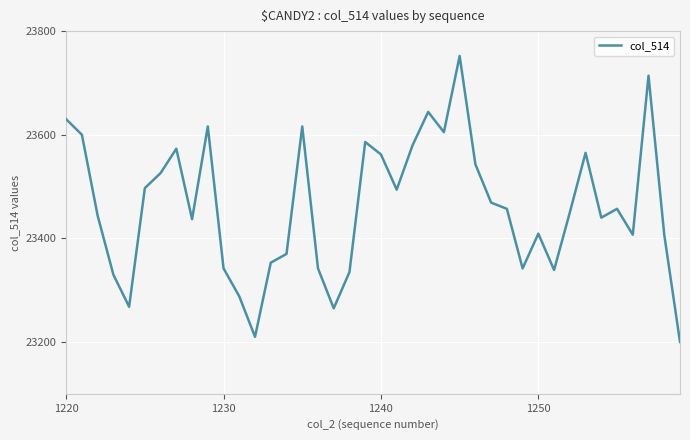

True or false: there are more than 0 points higher than both neighbors.

True